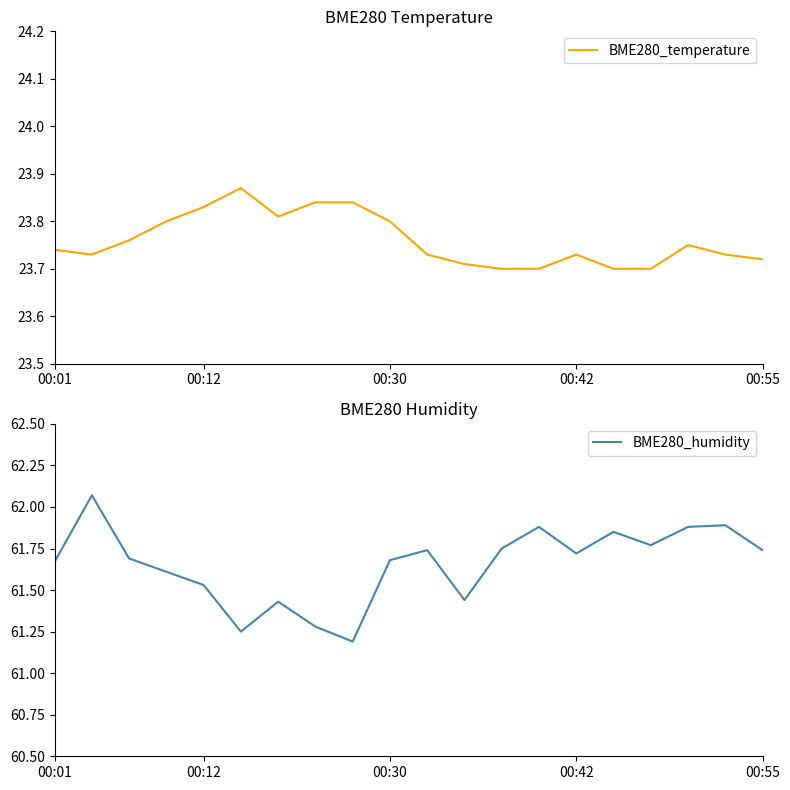

Where is the first local maximum for BME280_temperature?

5